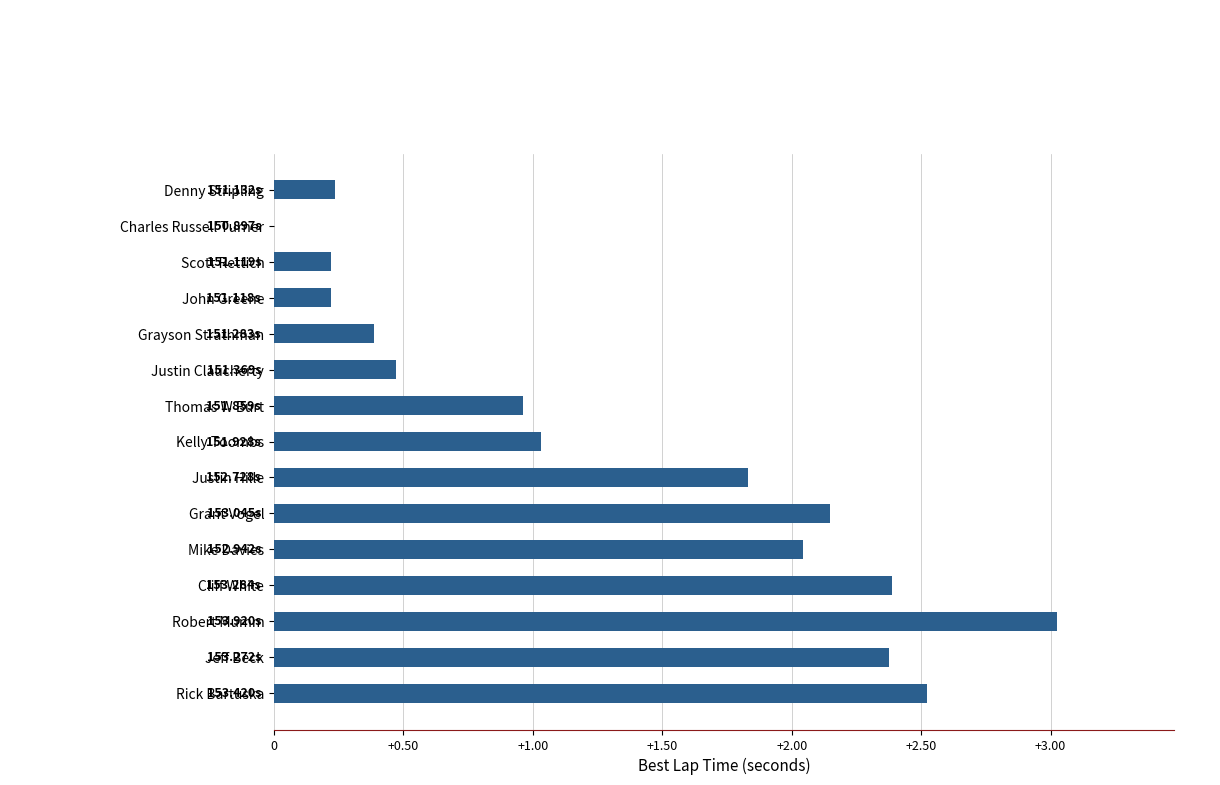

At which category does the chart reach its peak across all series?

Robert Mumm